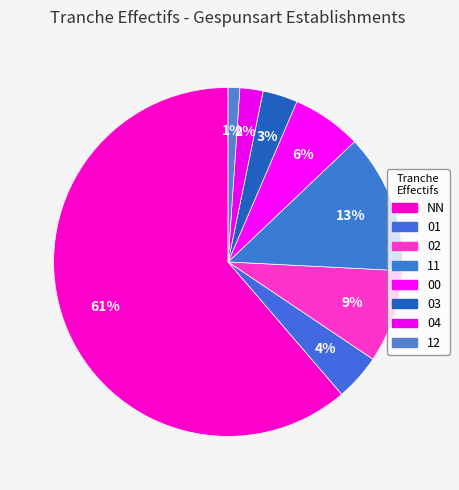

Does any single category account for the majority?

Yes